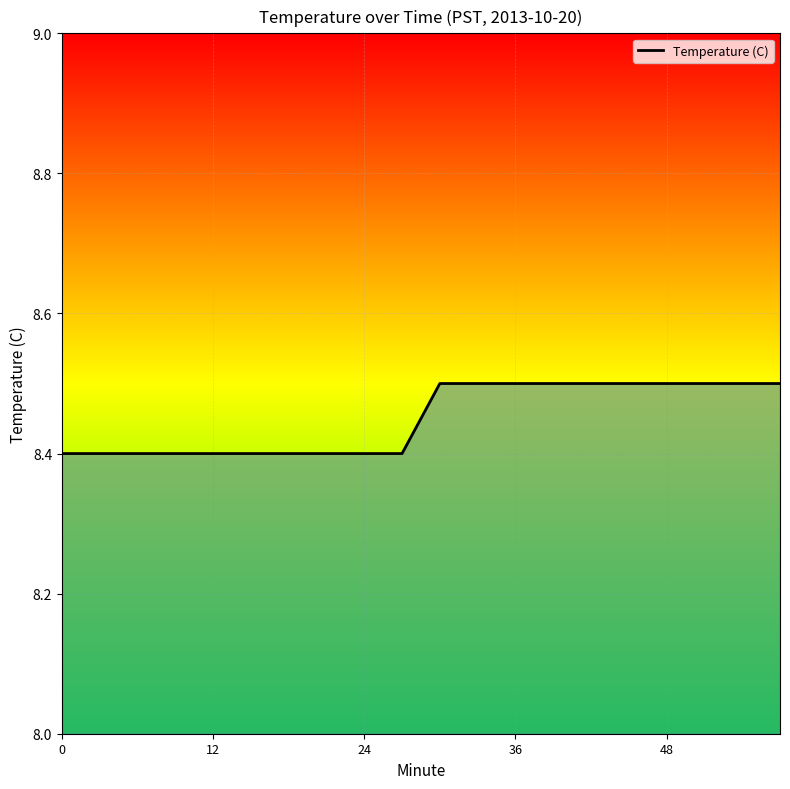

What is the minimum value shown in the chart?

8.4